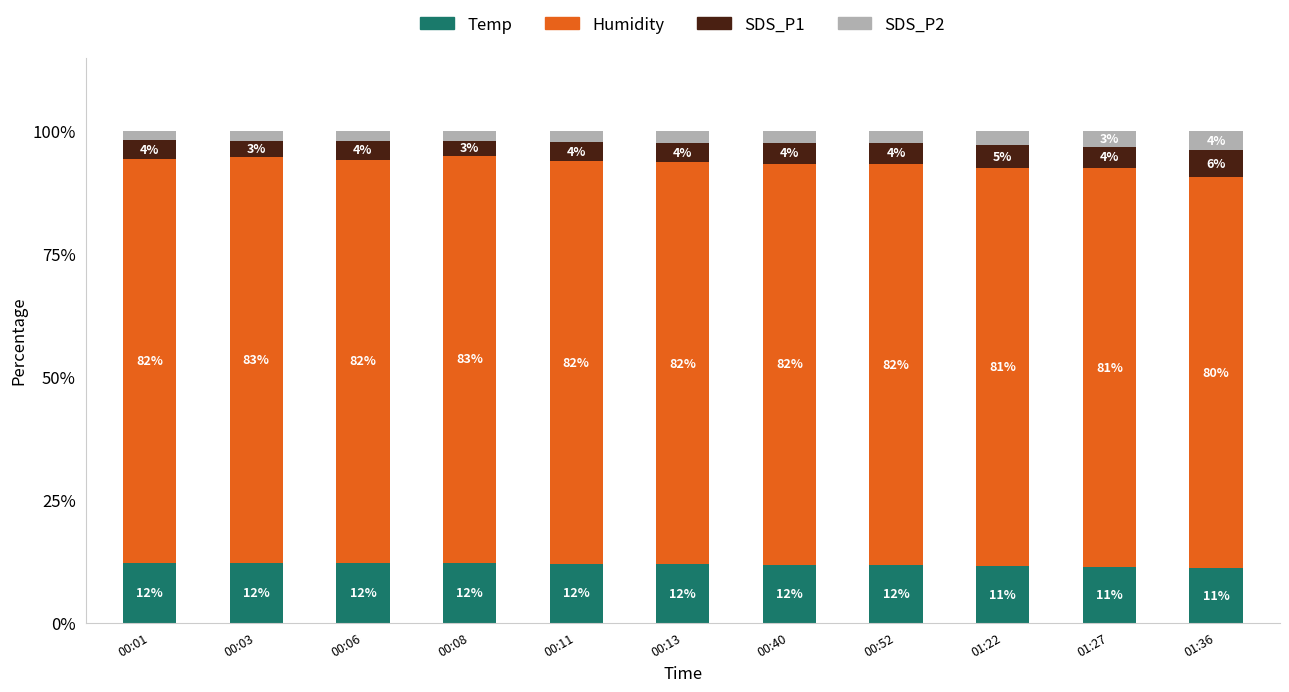

Read the Temp value at 00:03.

12.2